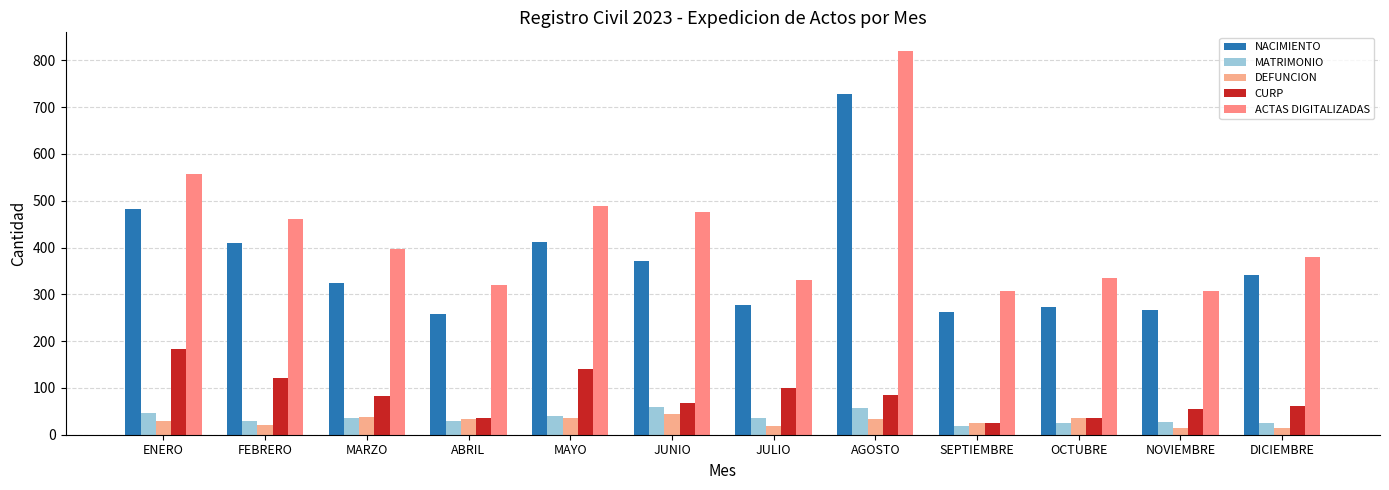

Rank the series by their maximum value, from highest to lowest.

ACTAS DIGITALIZADAS, NACIMIENTO, CURP, MATRIMONIO, DEFUNCION